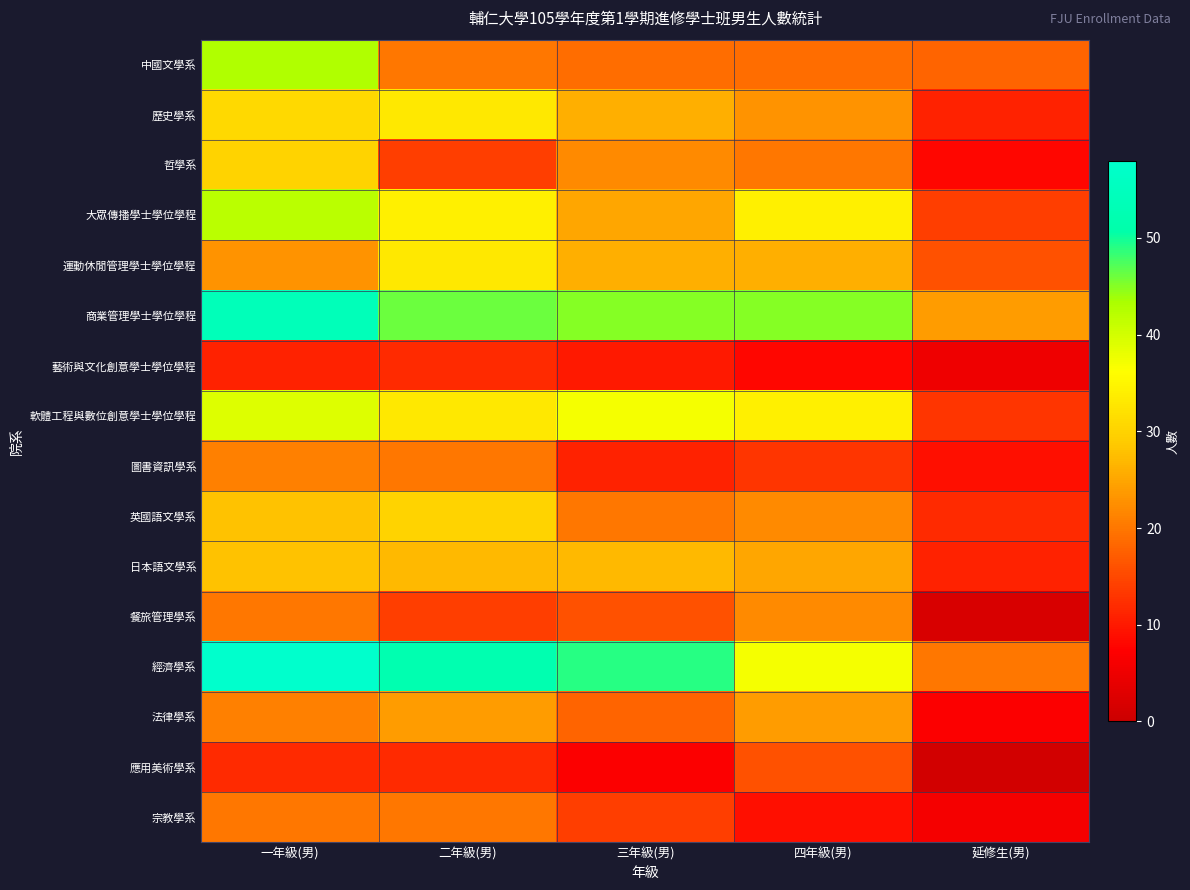

Which series has the largest range (max minus min)?

經濟學系